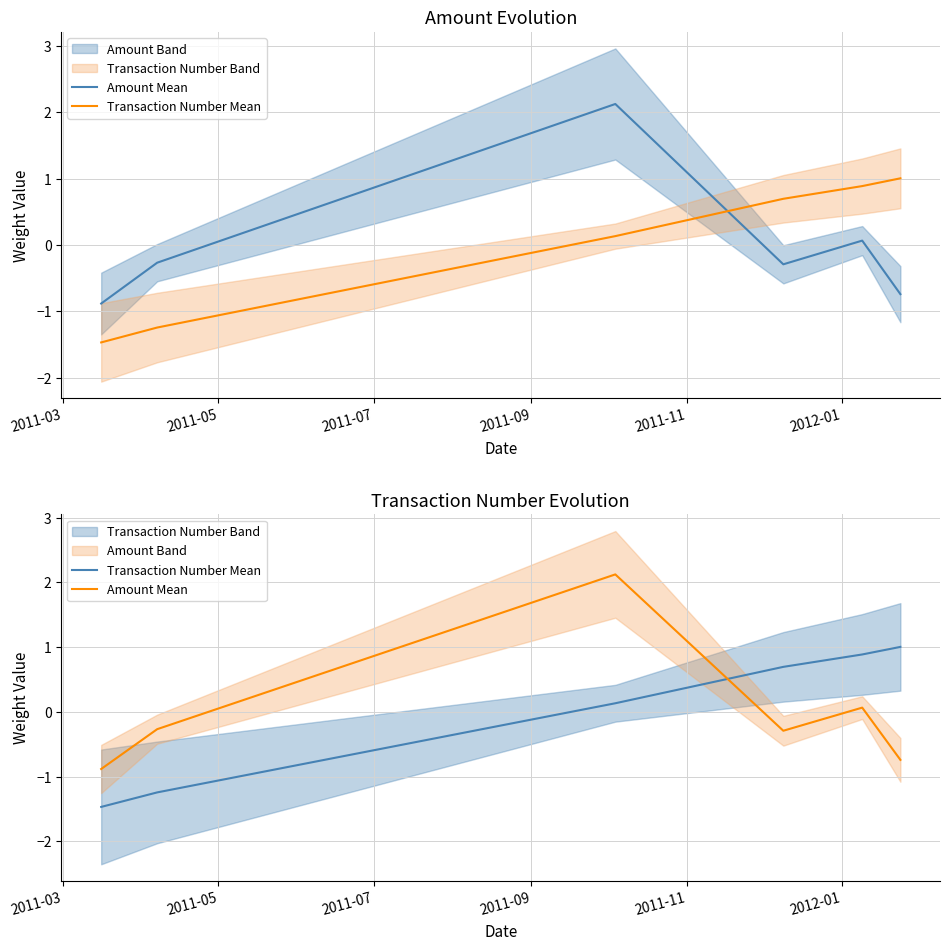

After their last crossing, which series has the higher values: Transaction Number Mean or Amount Mean?

Transaction Number Mean